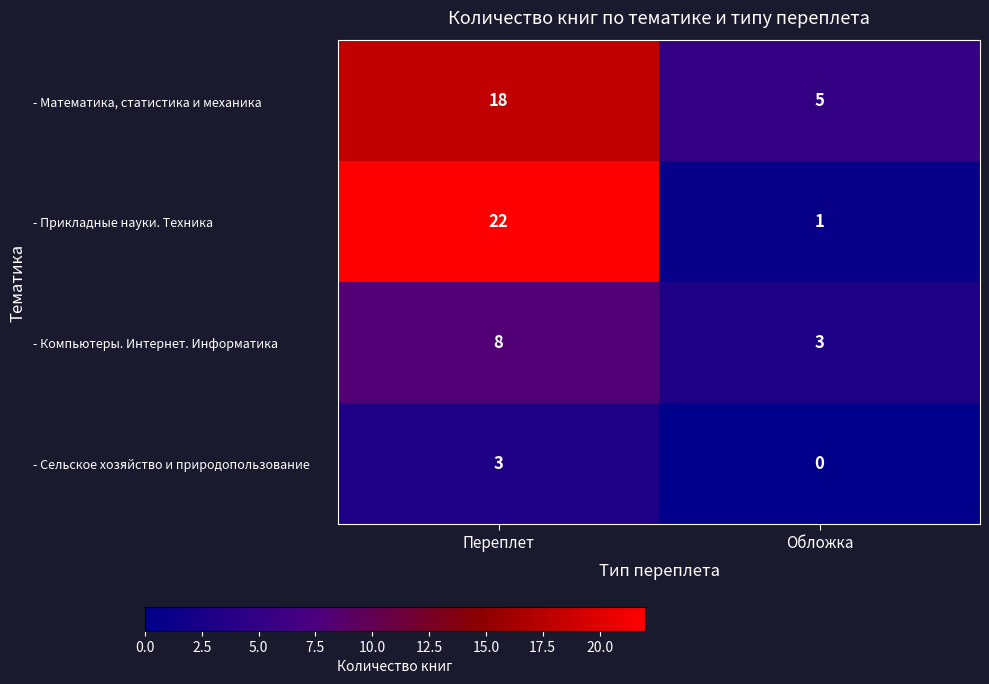

What is the spread (max minus min) of values at Переплет?

19